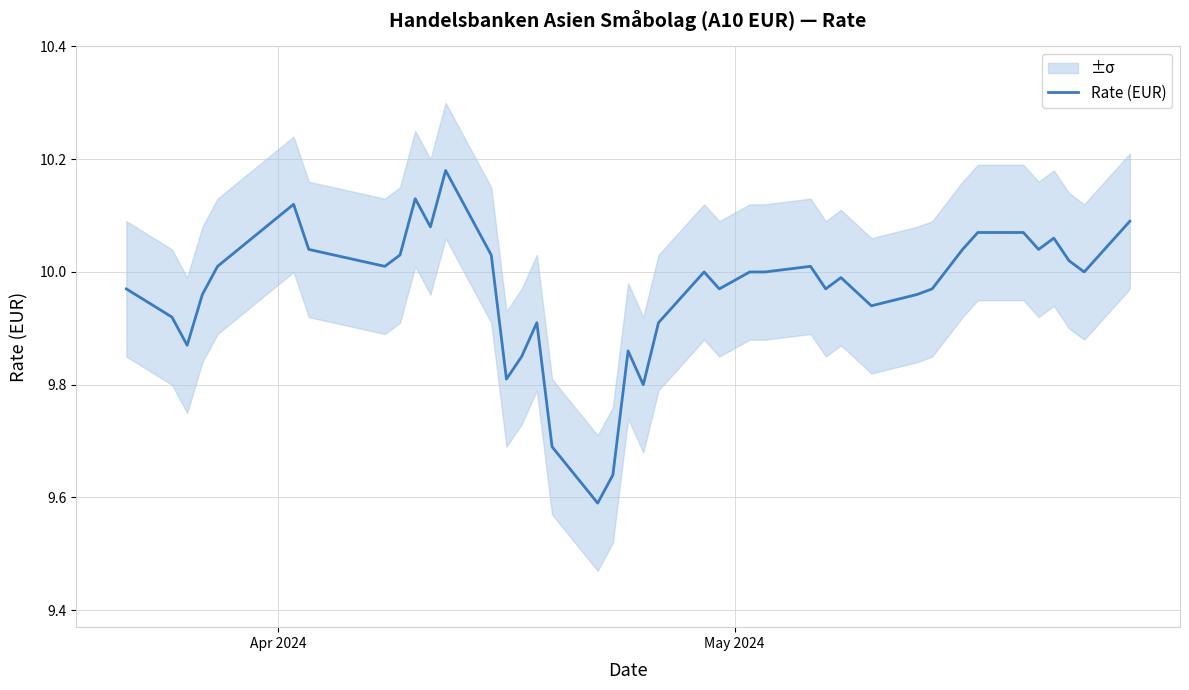

The value at 33 is 15.0. True or false?

False